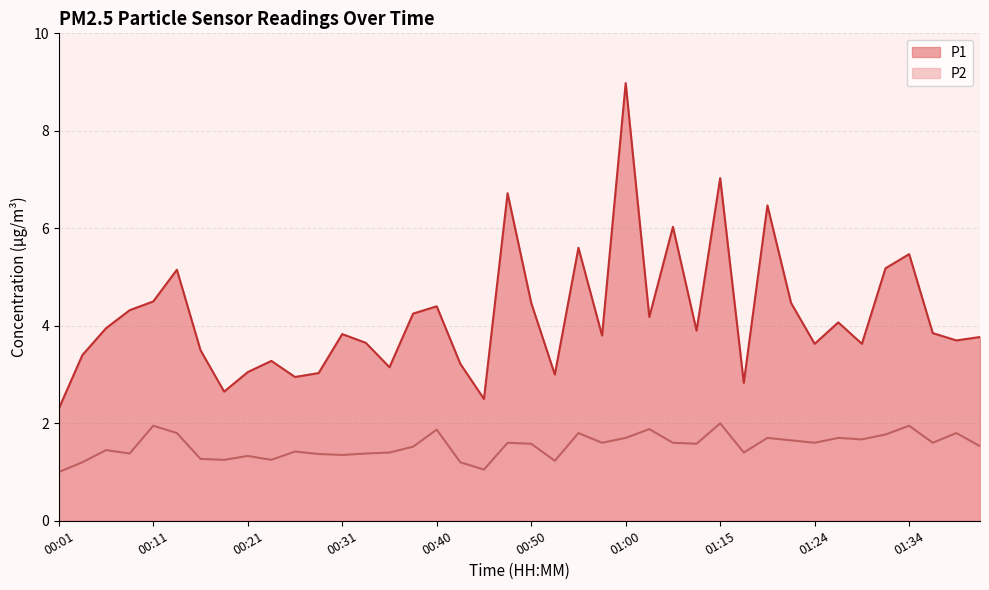

What is the label of the 23rd point from the right?

00:43